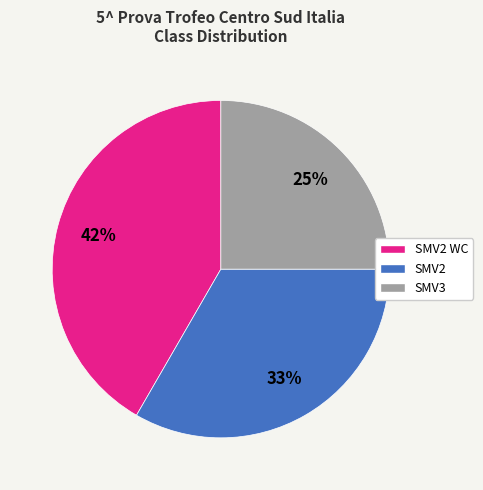

To the nearest percent, what is the difference between the SMV3 and SMV2 WC slice percentages?

17%